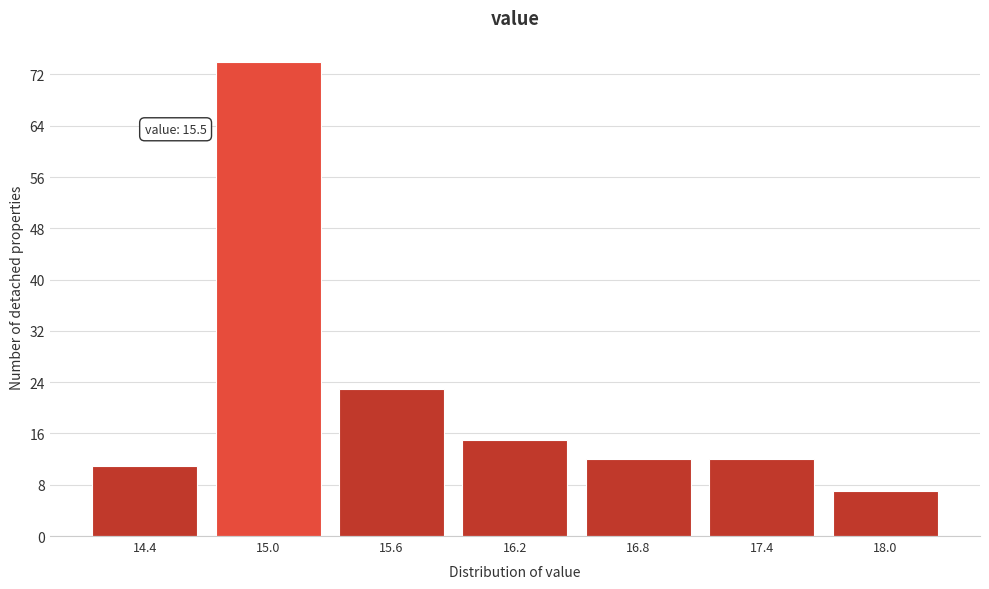

Reading left to right, what are all the values shown in this chart?

11	74	23	15	12	12	7